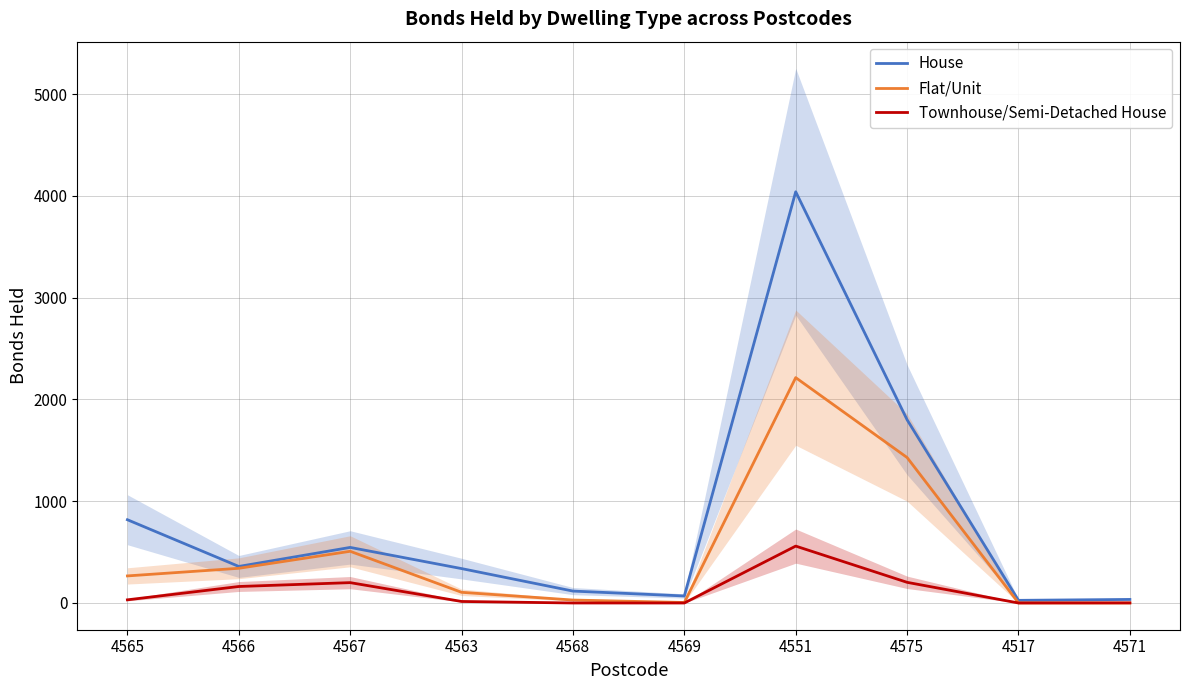

At which category does Townhouse/Semi-Detached House reach its first local peak?

4567